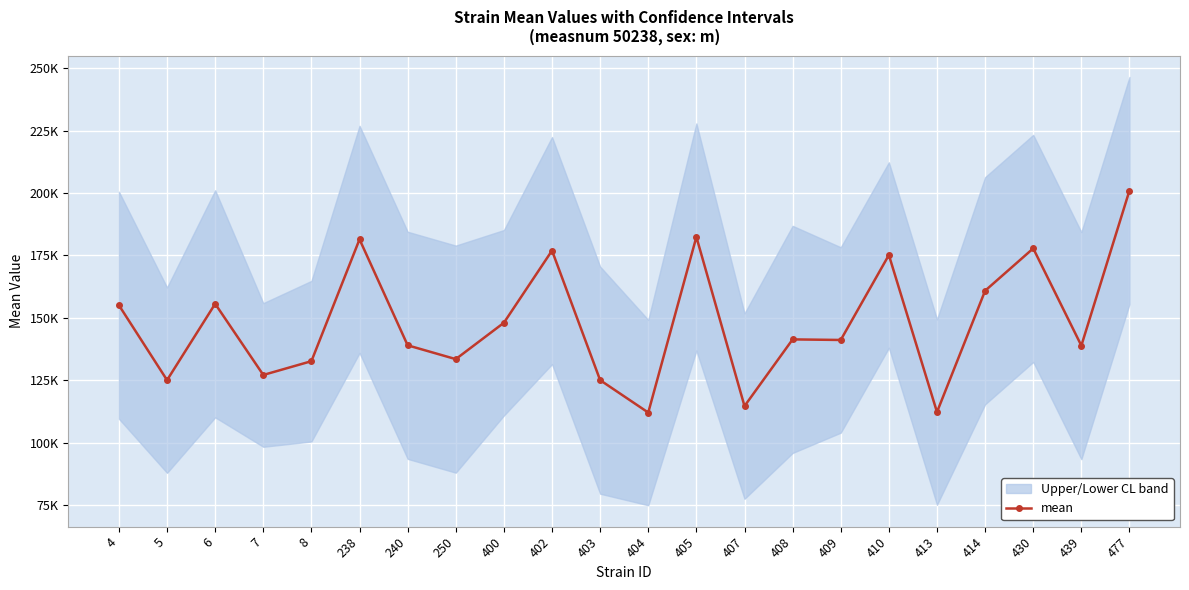

How many data points does each series have?

22